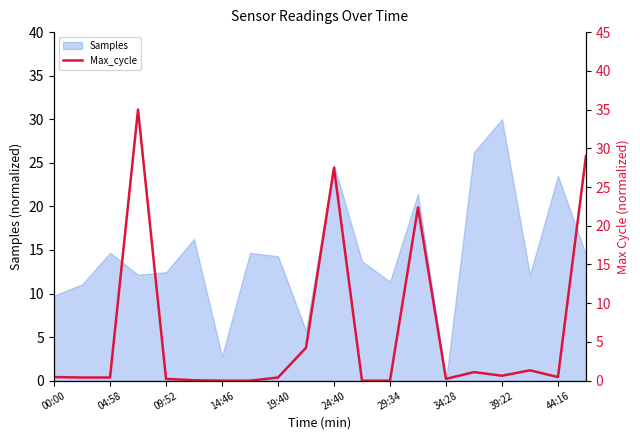

What is the maximum value for Samples?

30.0